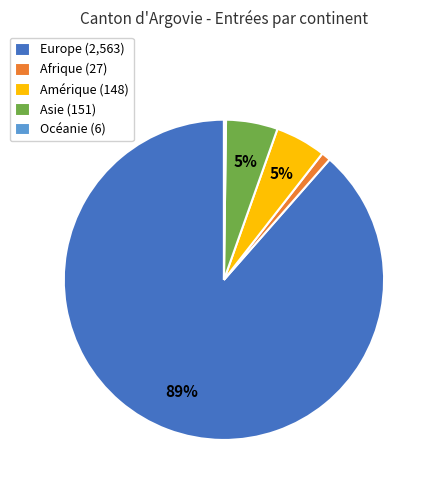

Does Afrique represent more than half of the total?

No